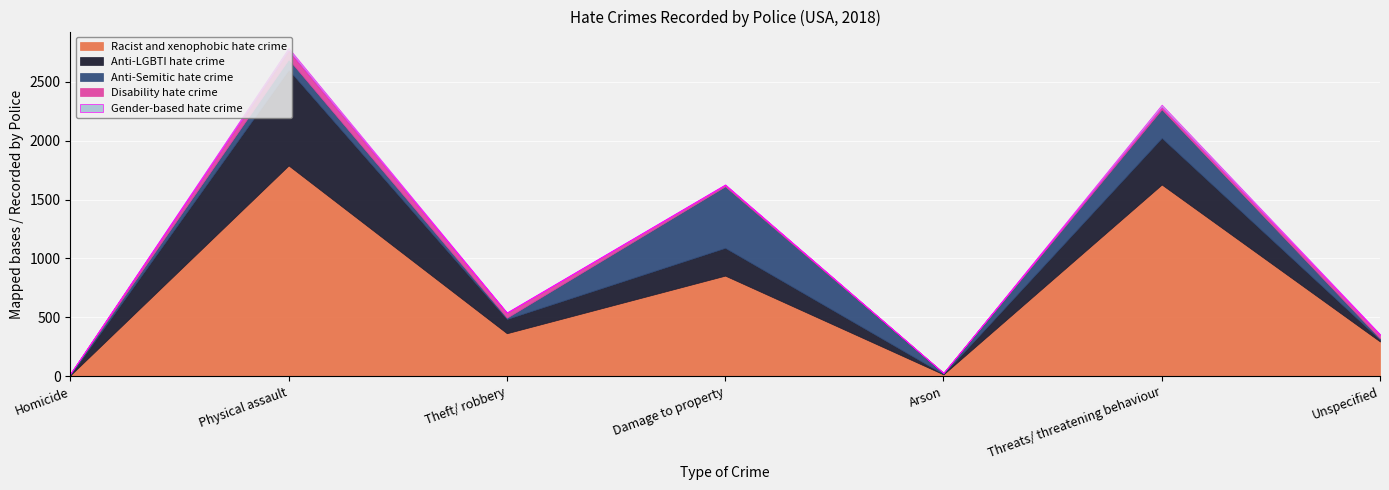

How many values in Gender-based hate crime are above zero?

6